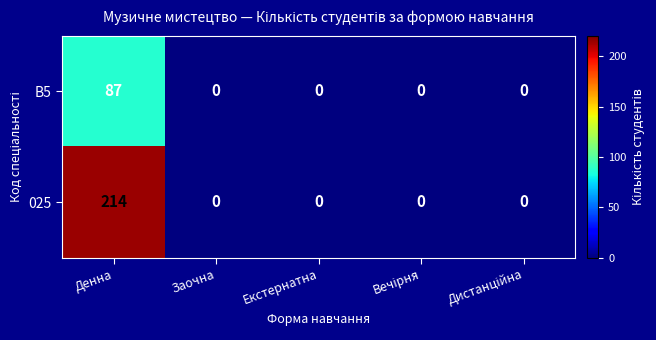

Which series has the widest spread of values?

025